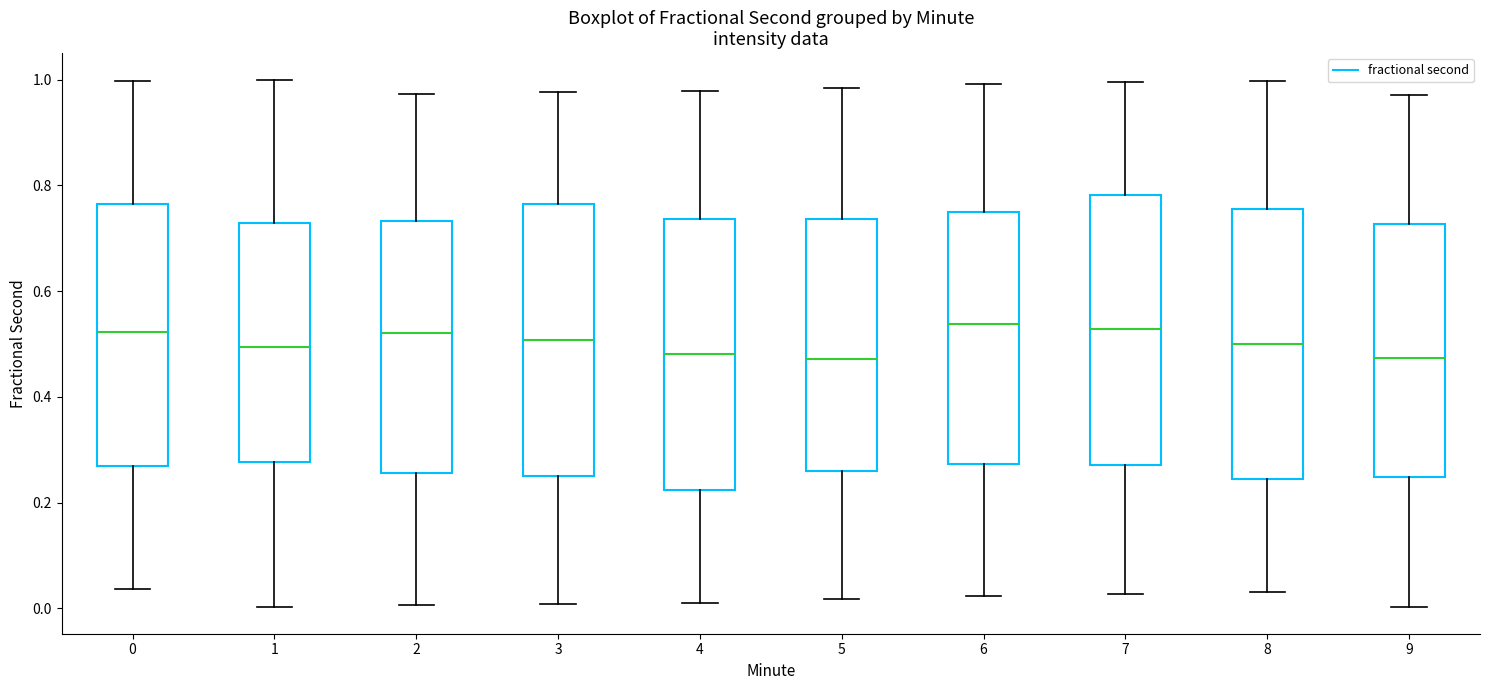

Reading left to right, read every box against the y-axis: the position of its median line, the range the box covers, and the ends of its whiskers. The values are not printed on the chart, so give them approximately, as read against the axis.

0: median 0.52, box 0.26 to 0.76, whiskers 0.04 to 1.00
1: median 0.50, box 0.28 to 0.72, whiskers 0.00 to 1.00
2: median 0.52, box 0.26 to 0.74, whiskers 0.00 to 0.98
3: median 0.50, box 0.26 to 0.76, whiskers 0.00 to 0.98
4: median 0.48, box 0.22 to 0.74, whiskers 0.02 to 0.98
5: median 0.48, box 0.26 to 0.74, whiskers 0.02 to 0.98
6: median 0.54, box 0.28 to 0.76, whiskers 0.02 to 1.00
7: median 0.52, box 0.28 to 0.78, whiskers 0.02 to 1.00
8: median 0.50, box 0.24 to 0.76, whiskers 0.04 to 1.00
9: median 0.48, box 0.24 to 0.72, whiskers 0.00 to 0.98